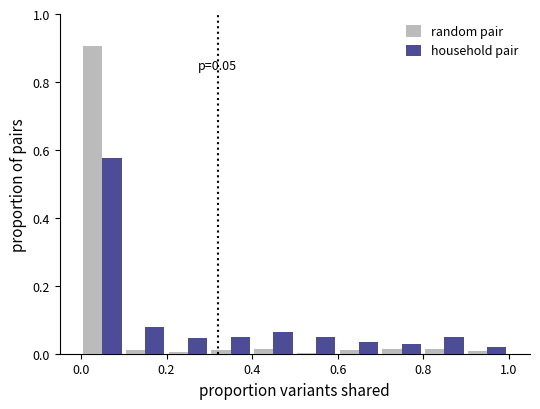

In the random pair series, which range on the x-axis has the tallest bar?

0.0 to 0.1